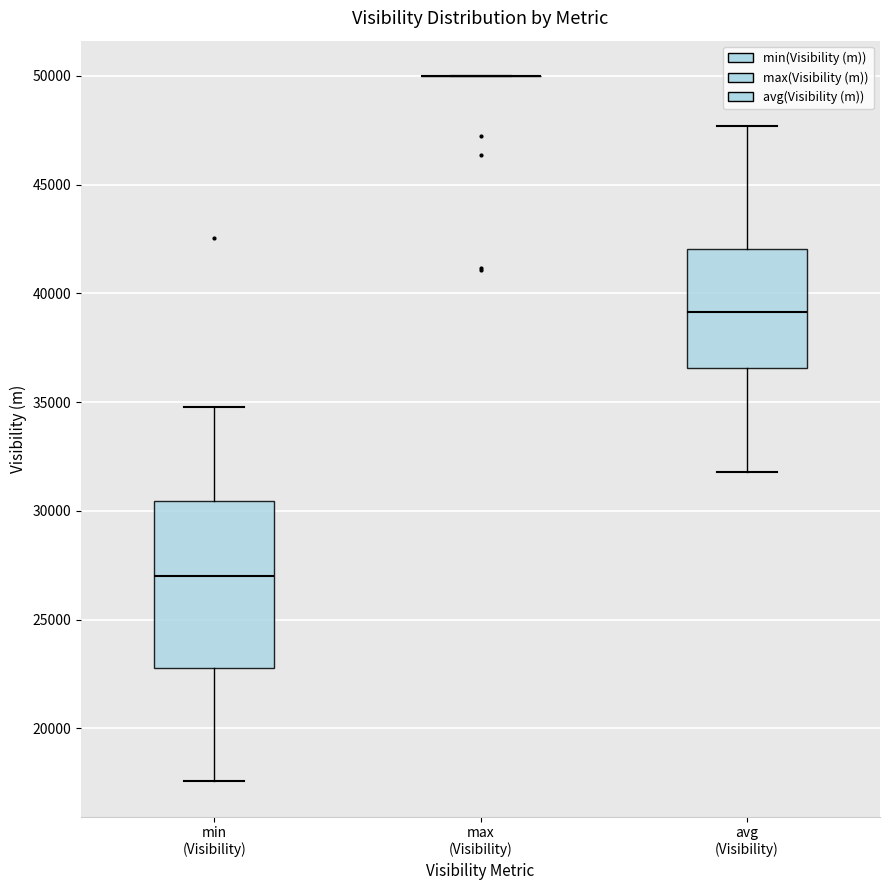

Reading left to right, read every box against the y-axis: the position of its median line, the range the box covers, and the ends of its whiskers. The values are not printed on the chart, so give them approximately, as read against the axis.

min (Visibility): median 27000, box 23000 to 30500, whiskers 17500 to 35000
max (Visibility): box collapsed to a line at 50000, whiskers 50000 to 50000
avg (Visibility): median 39000, box 36500 to 42000, whiskers 32000 to 47500